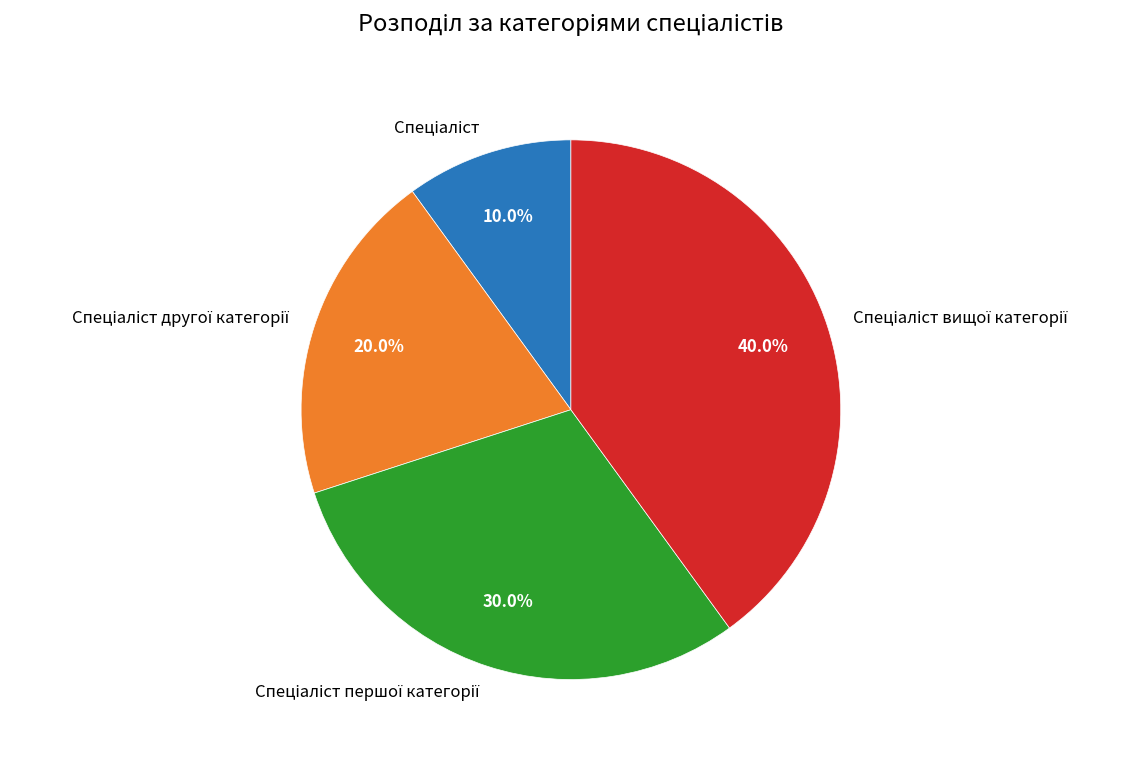

How many segments does this pie chart have?

4